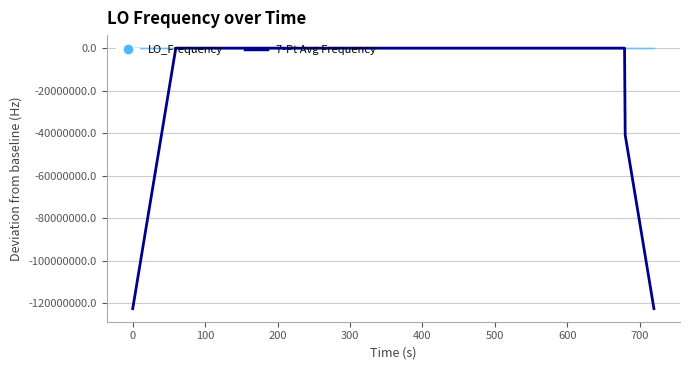

What is the label of the 6th point from the left?

400